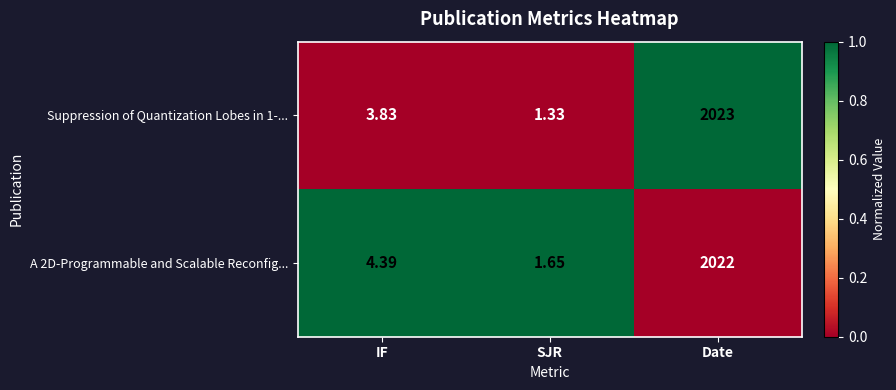

How many data points in Suppression of Quantization Lobes in 1-... are less than 3?

1